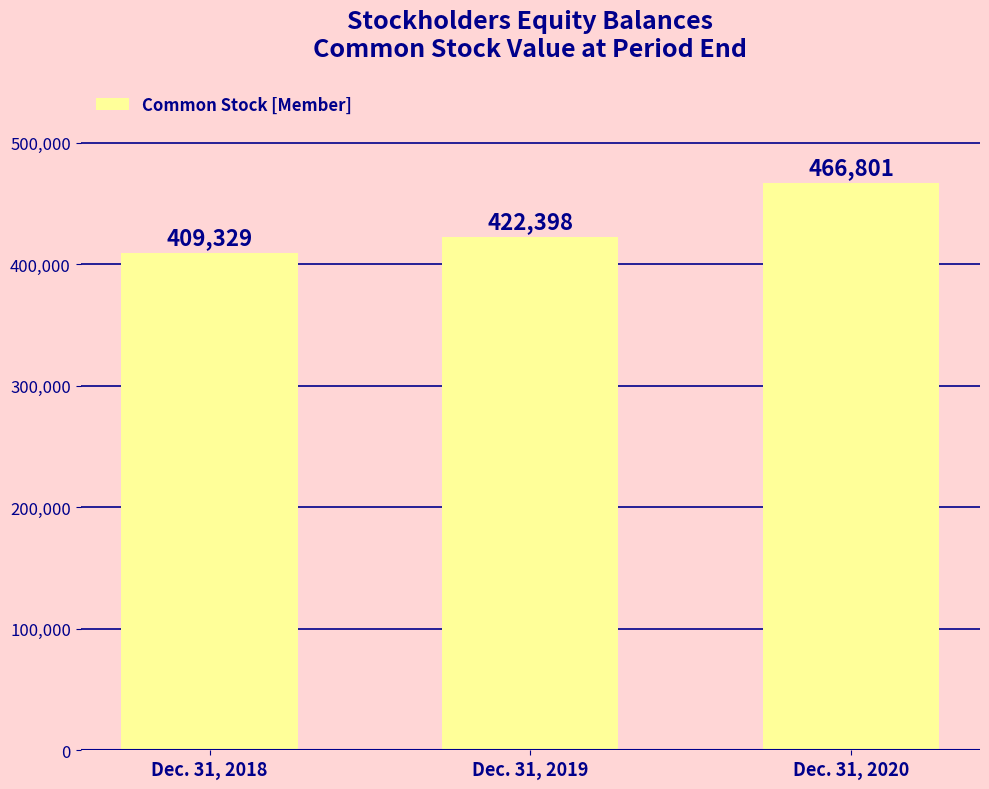

Which label corresponds to the smallest value in the chart?

Dec. 31, 2018